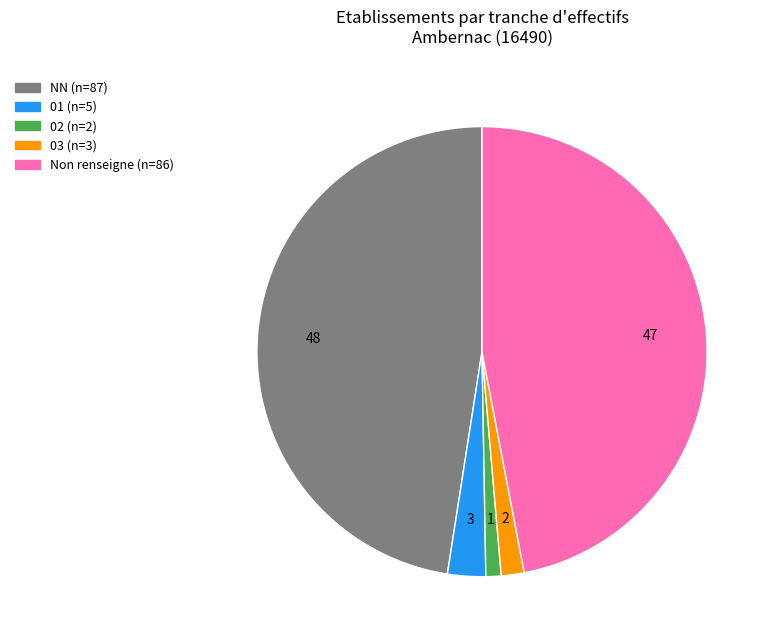

How many segments does this pie chart have?

5